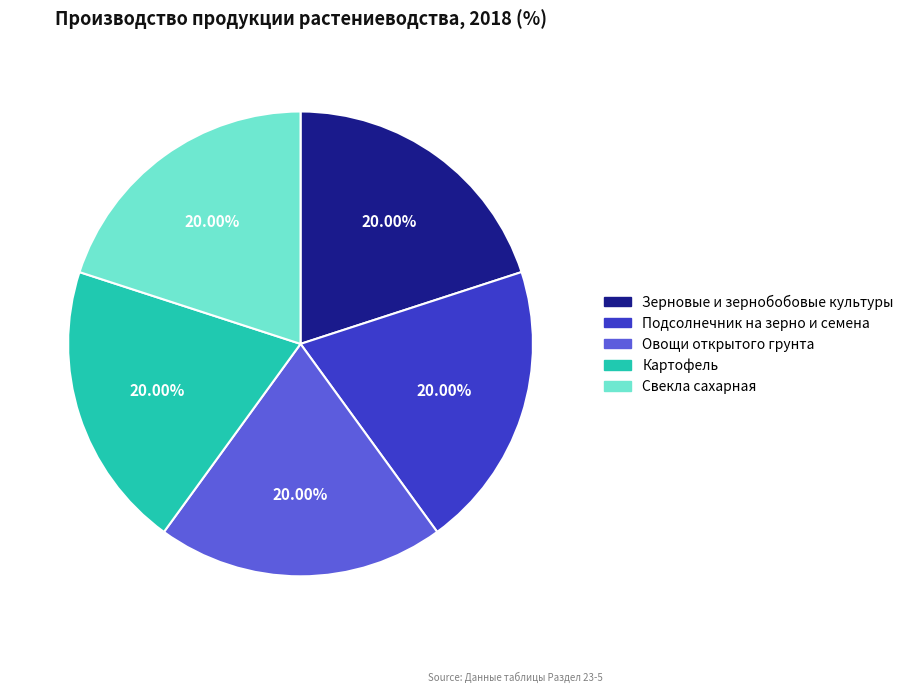

Does any single category account for the majority?

No